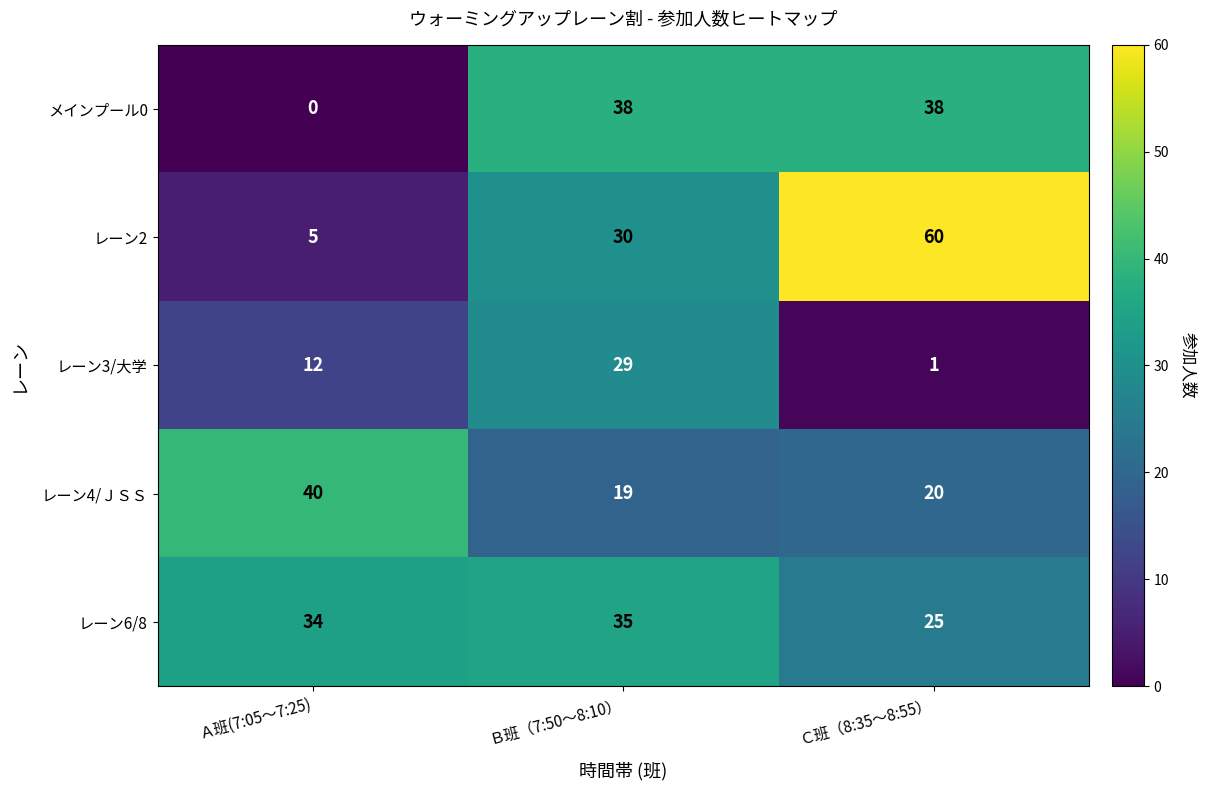

Reading right to left, transcribe all the data shown in this chart.

メインプール0: Ｃ班（8:35～8:55）=38	Ｂ班（7:50～8:10）=38	Ａ班(7:05～7:25)=0
レーン2: Ｃ班（8:35～8:55）=60	Ｂ班（7:50～8:10）=30	Ａ班(7:05～7:25)=5
レーン3/大学: Ｃ班（8:35～8:55）=1	Ｂ班（7:50～8:10）=29	Ａ班(7:05～7:25)=12
レーン4/ＪＳＳ: Ｃ班（8:35～8:55）=20	Ｂ班（7:50～8:10）=19	Ａ班(7:05～7:25)=40
レーン6/8: Ｃ班（8:35～8:55）=25	Ｂ班（7:50～8:10）=35	Ａ班(7:05～7:25)=34